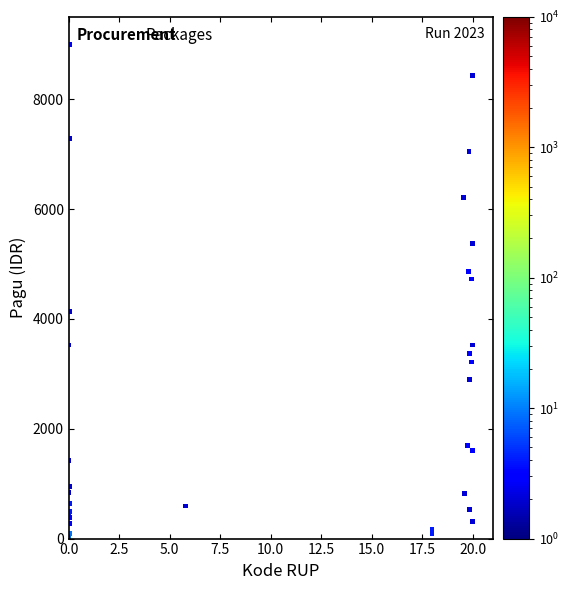

What Y value in the scatter plot is closest to 4500?

4726.8